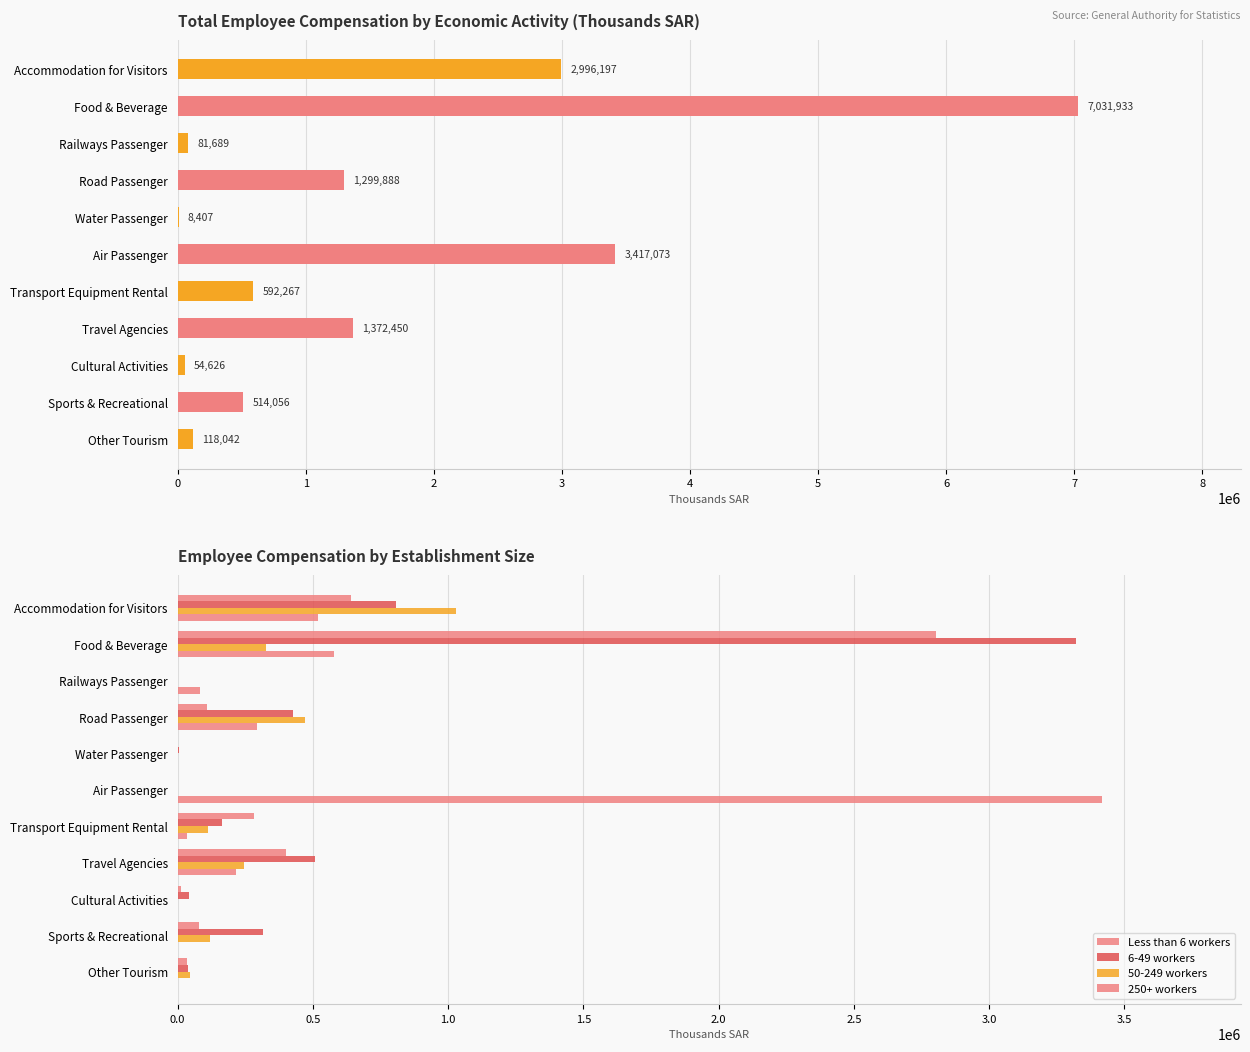

Rank the categories by Less than 6 workers value from highest to lowest.

Food & Beverage, Accommodation for Visitors, Travel Agencies, Transport Equipment Rental, Road Passenger, Sports & Recreational, Other Tourism, Cultural Activities, Water Passenger, Railways Passenger, Air Passenger